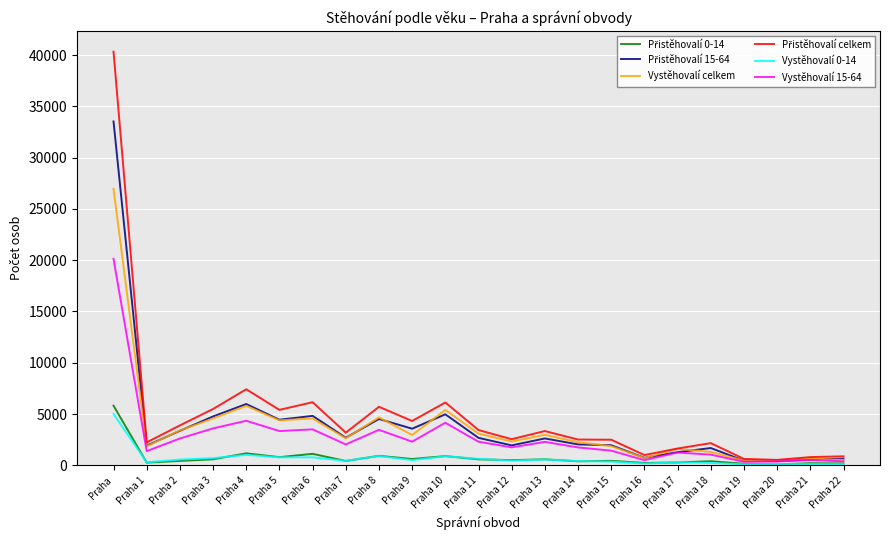

What is the difference between the highest and lowest values at Praha 19?

522